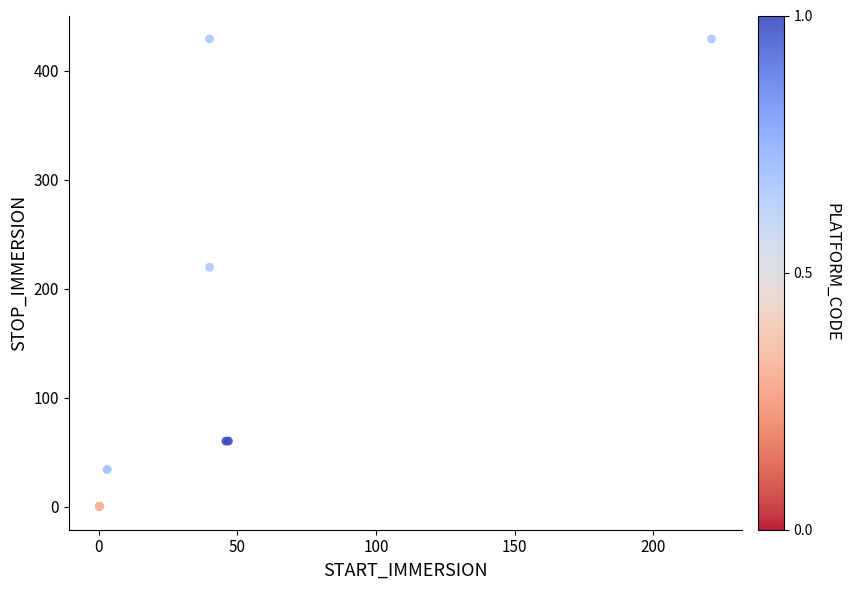

What Y value in the scatter plot is closest to 214?

219.8